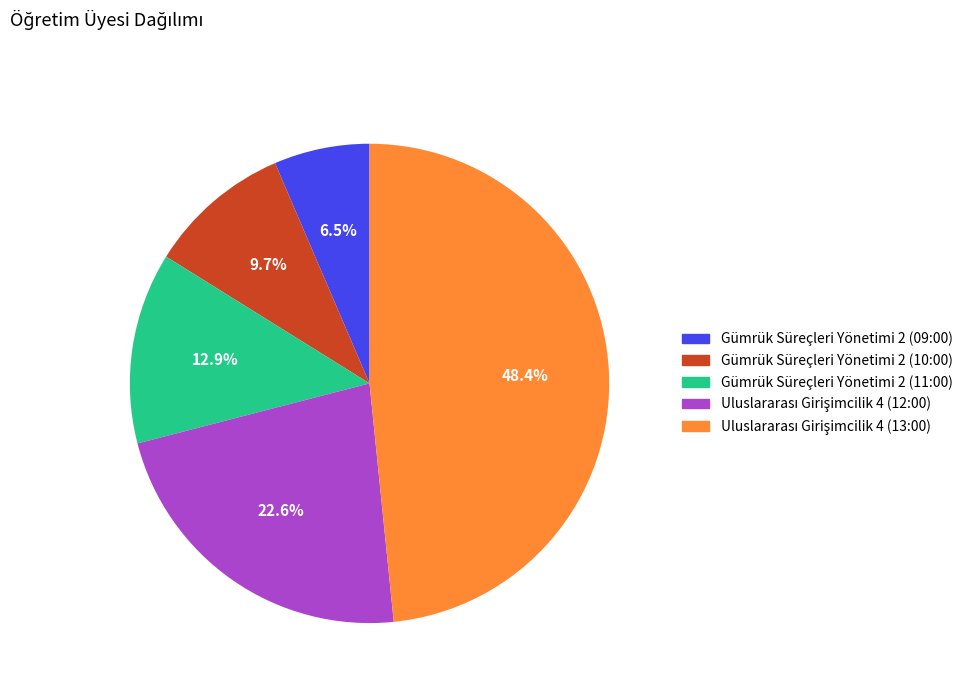

Is there any slice that represents more than half of the pie?

No